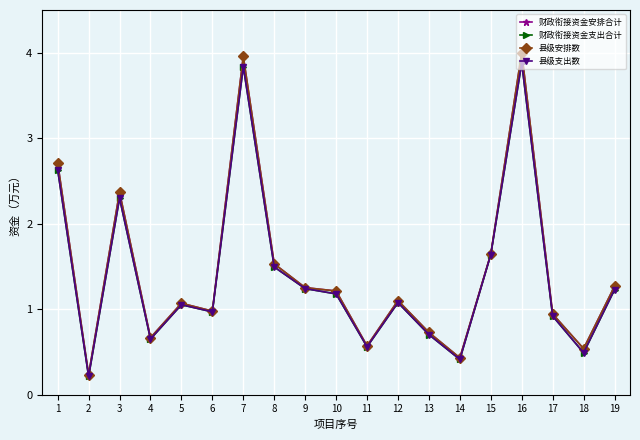

At which category does 县级安排数 reach its first local peak?

3